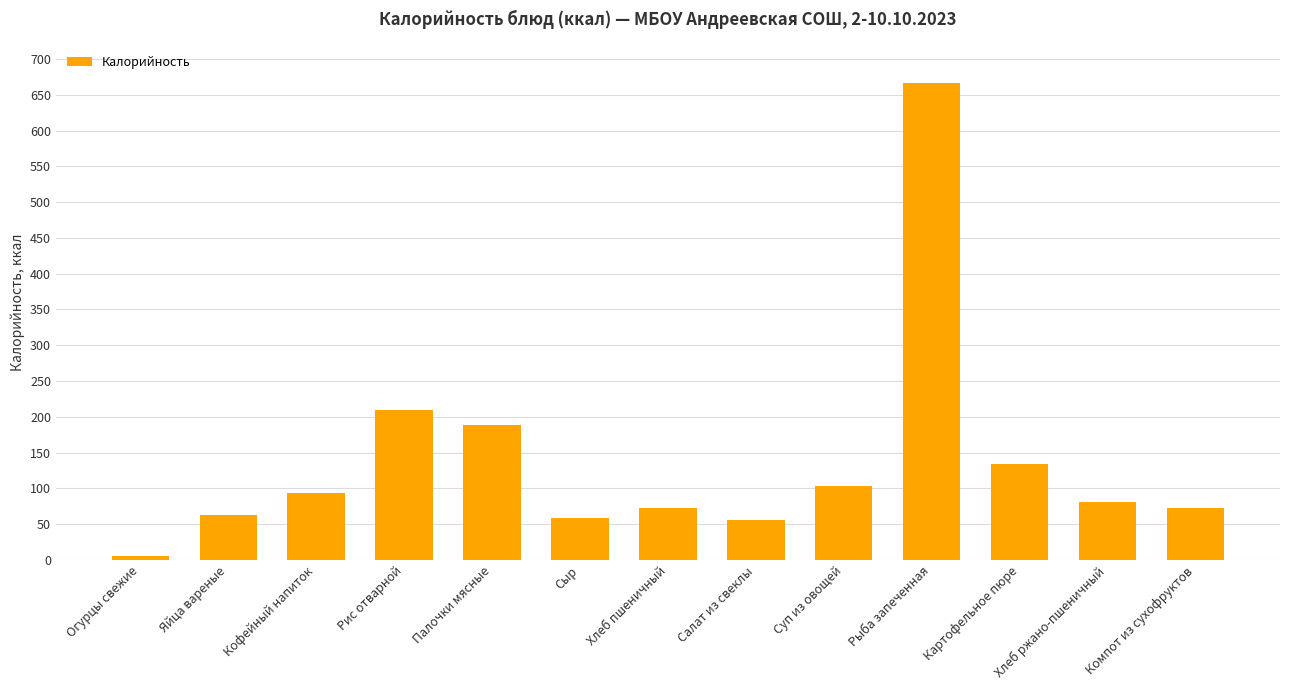

What is the sum of all values?

1804